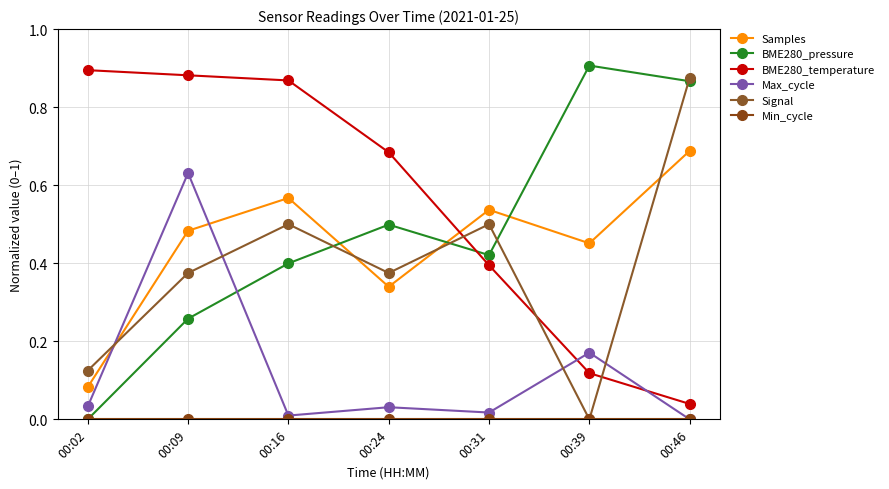

Which category has the lowest value across all series?

00:02